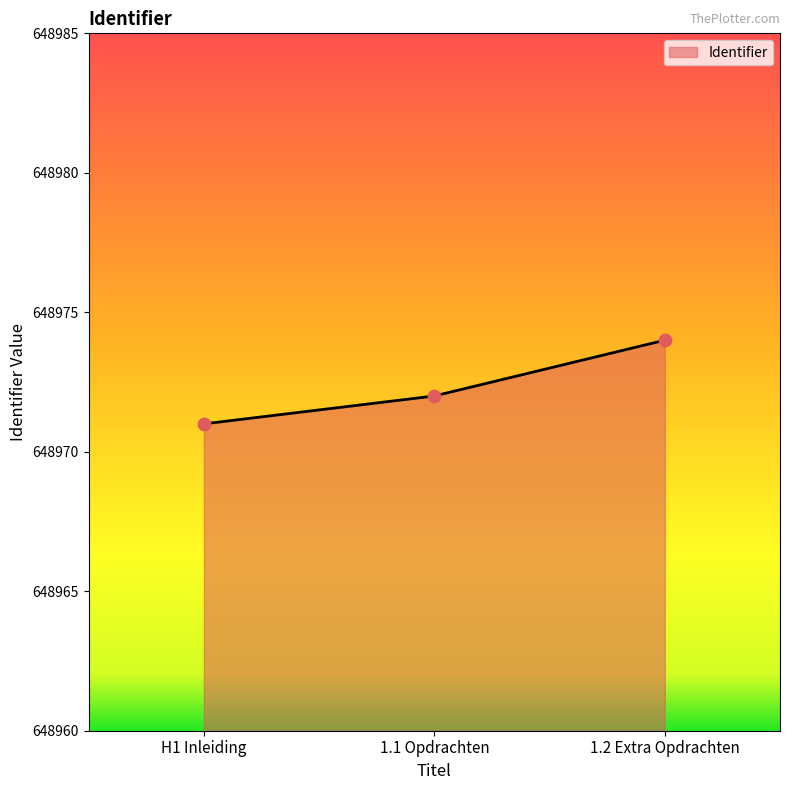

What is the change in value from H1 Inleiding to 1.1 Opdrachten?

+1